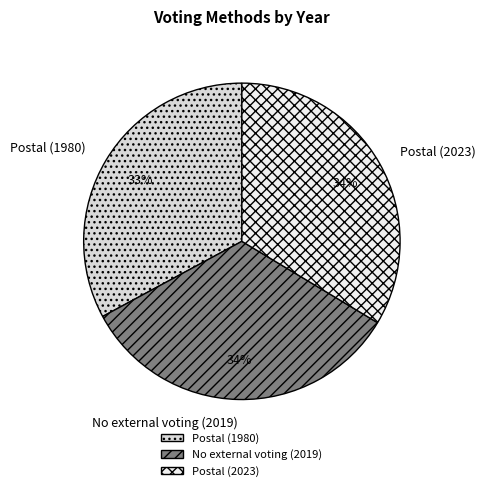

Between Postal (2023) and Postal (1980), which is larger?

Postal (2023)